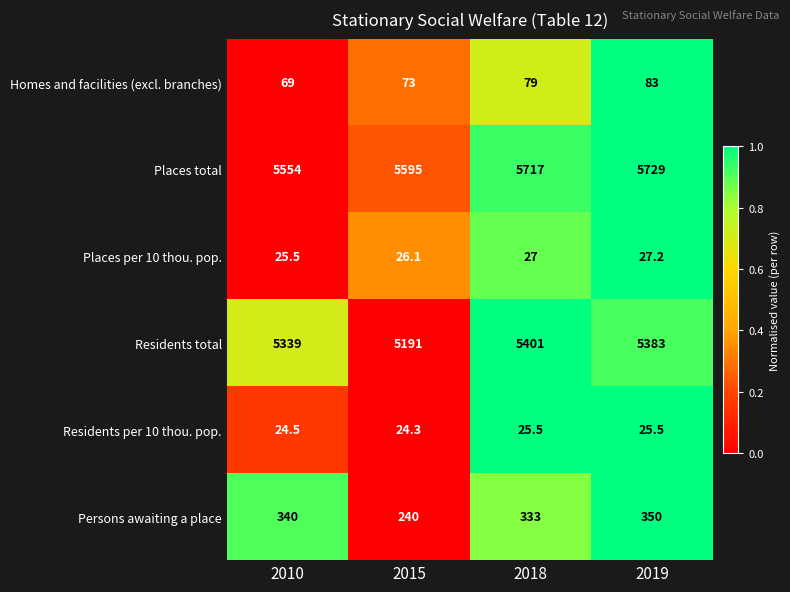

What is the difference between the maximum and second lowest values in the Places per 10 thou. pop. series?

1.1